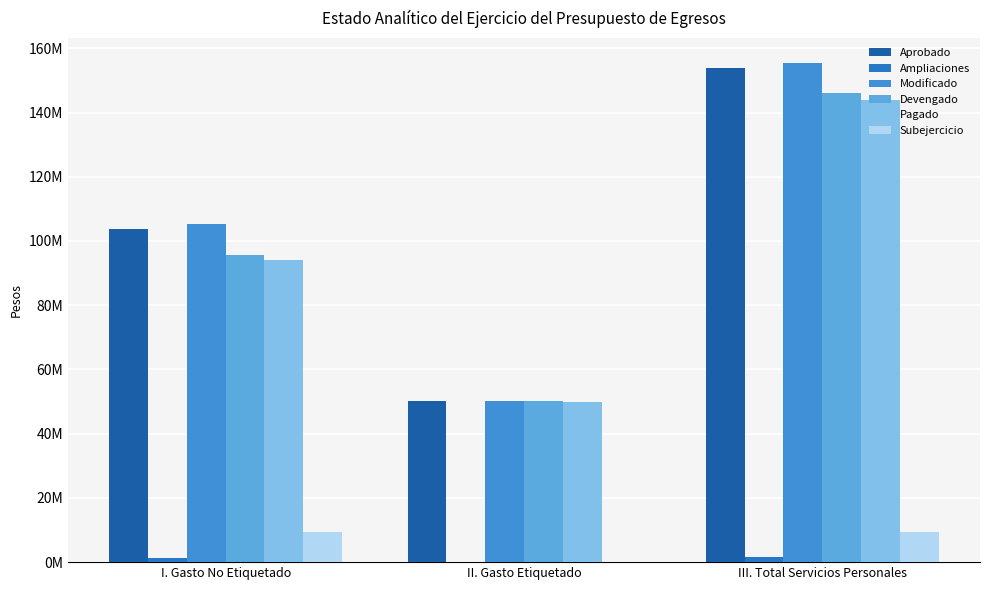

Does the chart contain stacked bars?

No